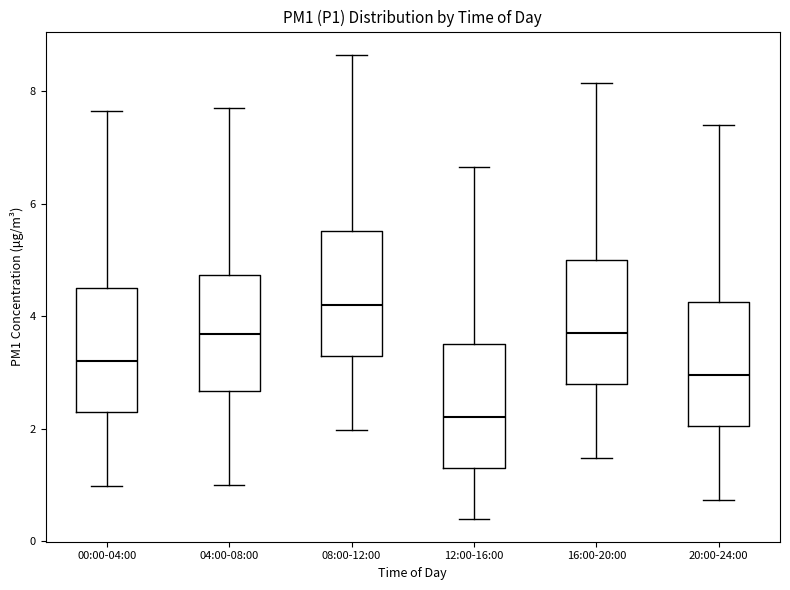

Where does the upper whisker of the box for 00:00-04:00 end on the y-axis? The values are not printed on the chart, so give them approximately, as read against the axis.

7.6